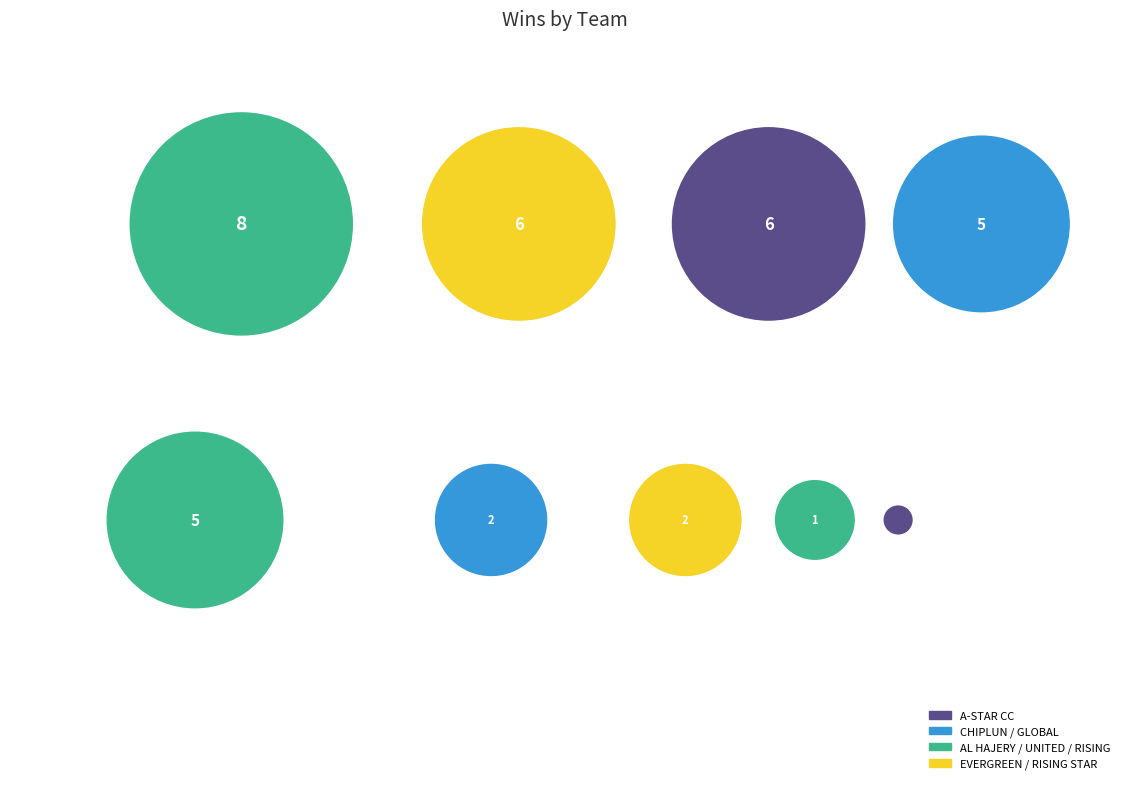

Does any single category account for the majority?

No